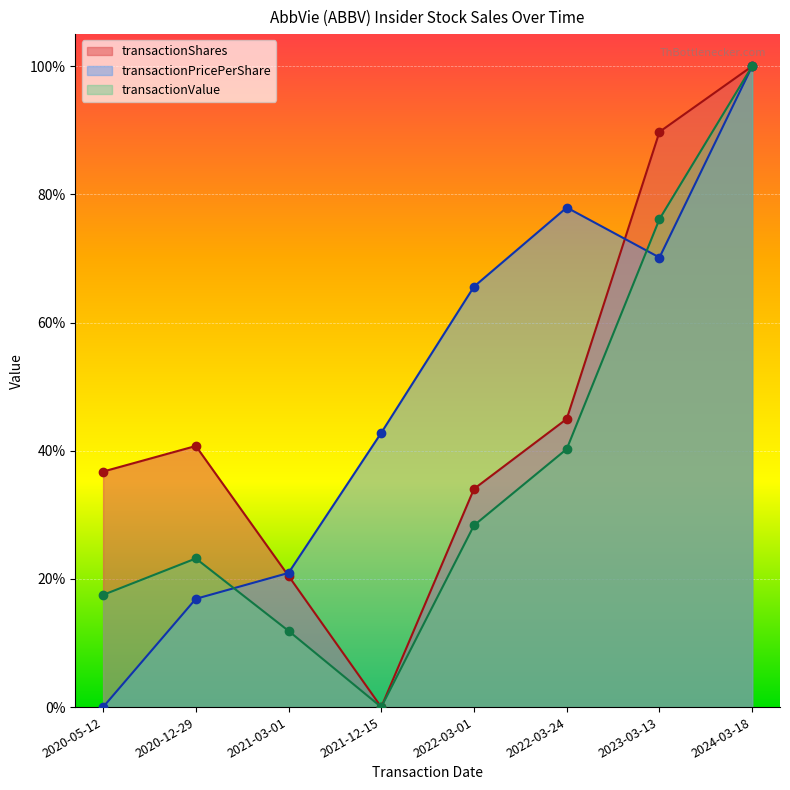

Count the transactionValue values in the range 0 to 1.

8